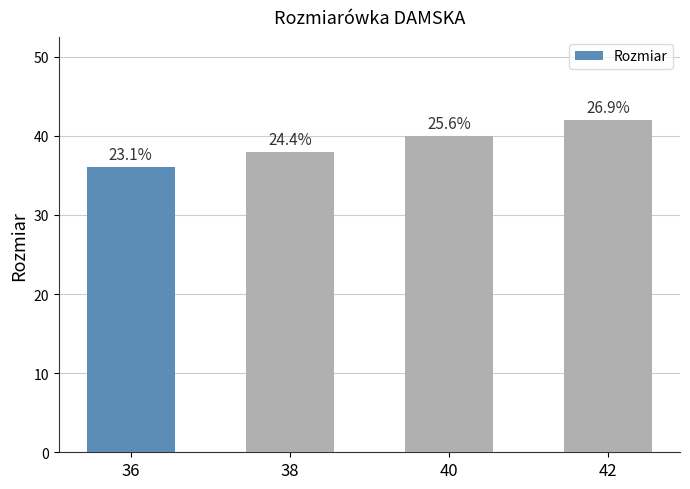

Does the chart contain any negative values?

No